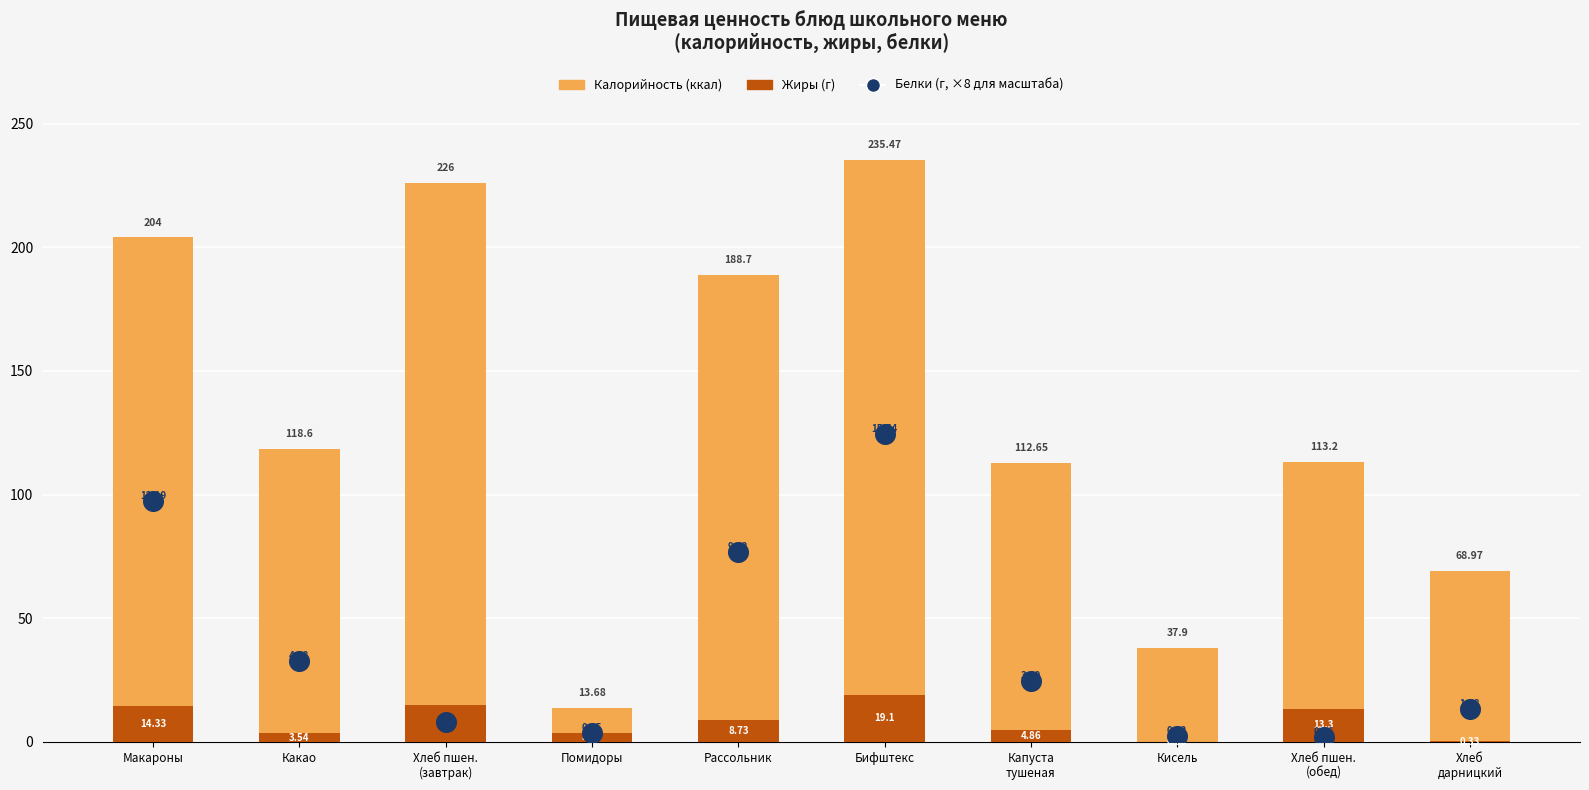

Is the value of Калорийность (ккал) at Кисель greater than the value of Белки (г) at Кисель?

Yes